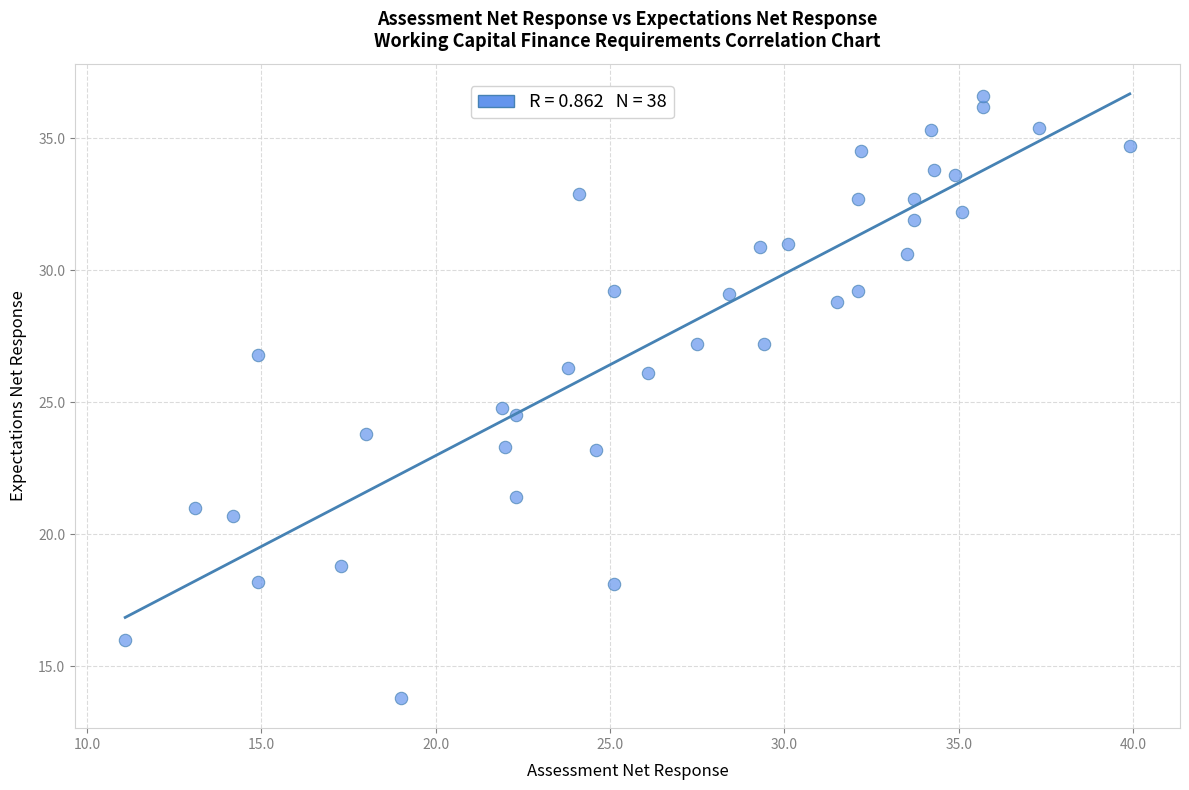

What is the range of Y values (max minus min)?

22.8